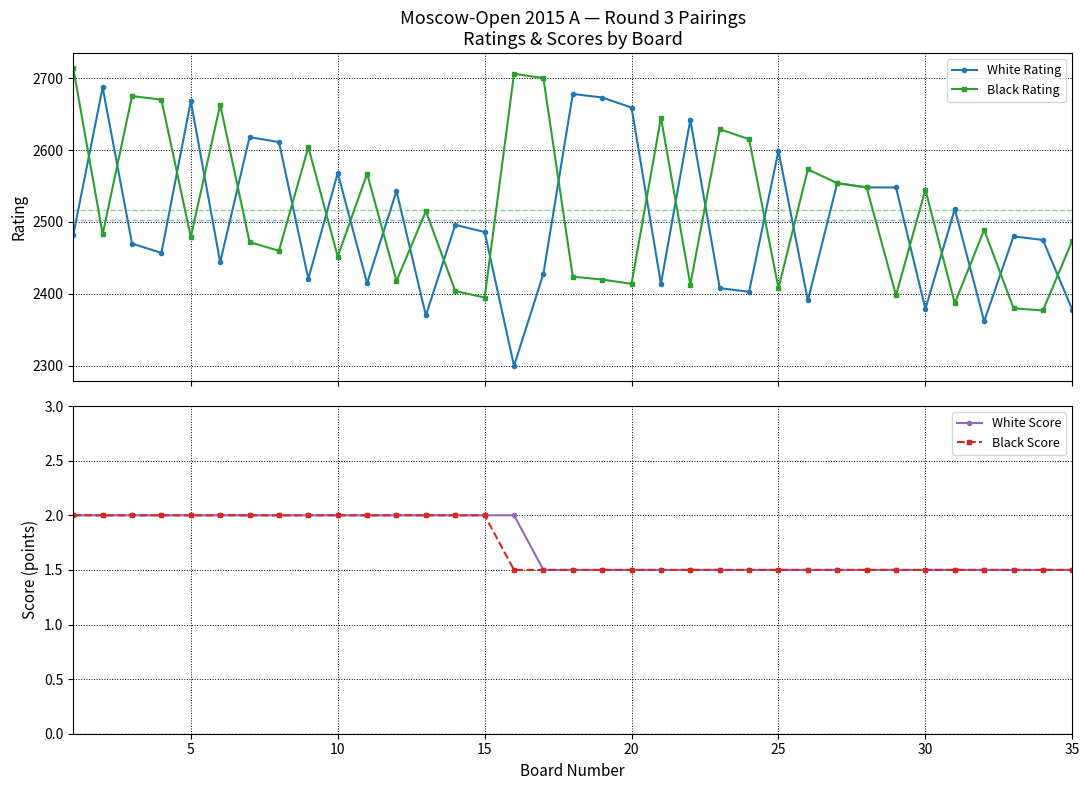

What is the spread (max minus min) of values at 20?

2666.0